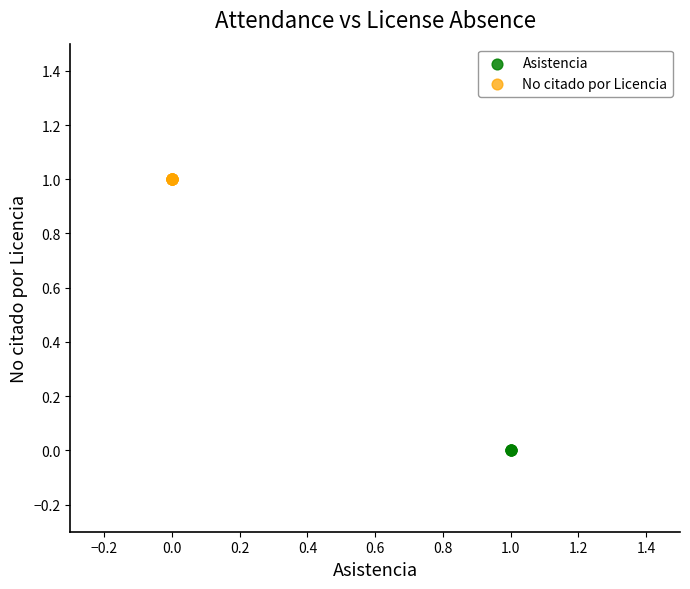

Which series reaches the minimum Y coordinate?

Asistencia